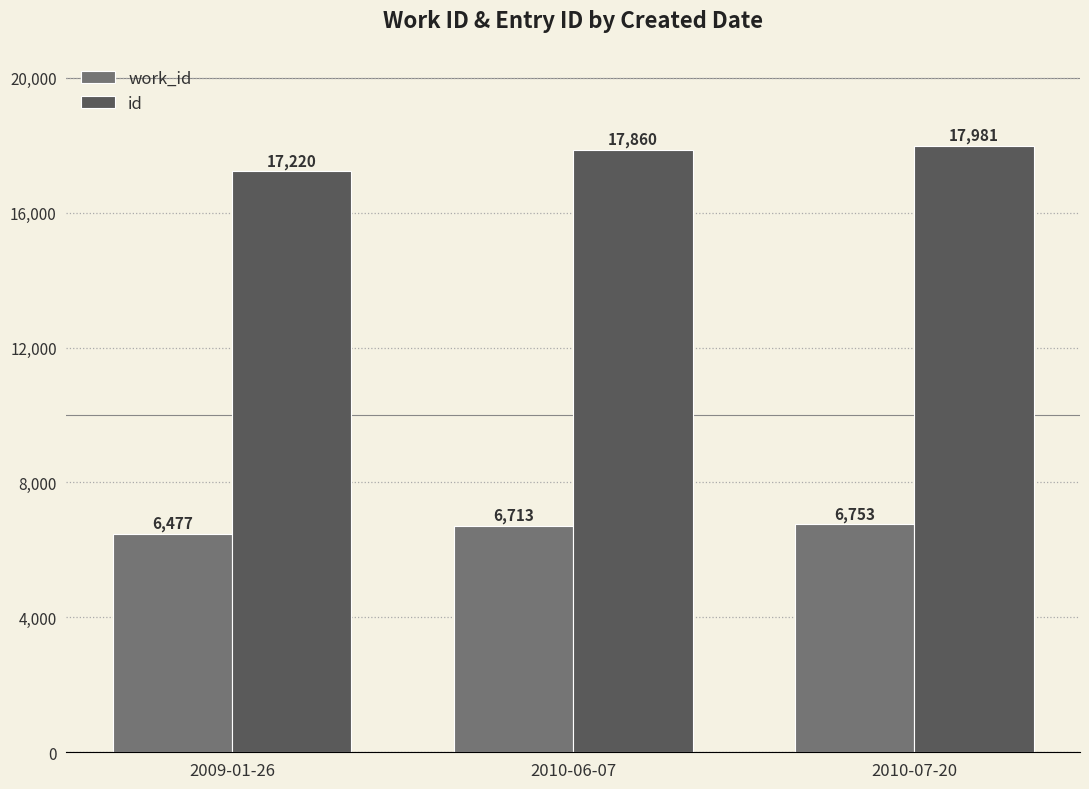

What is the smallest value displayed?

6477